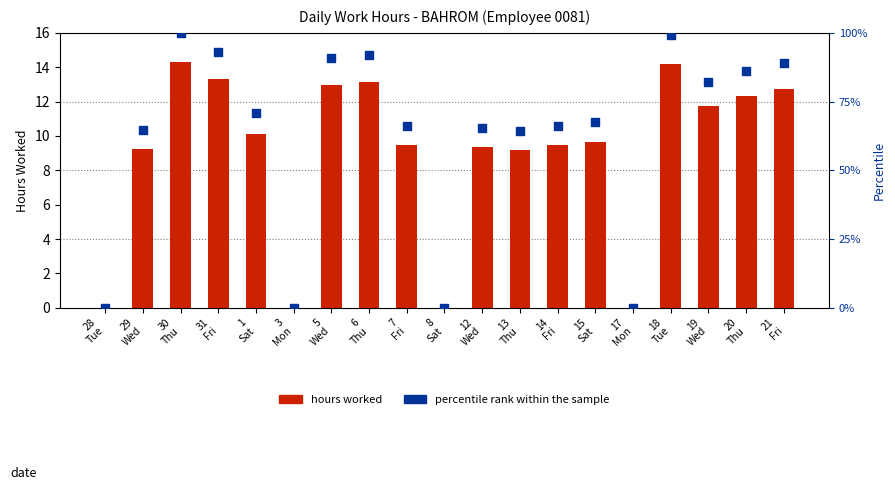

Which series has the largest Y range (max minus min)?

percentile rank within the sample